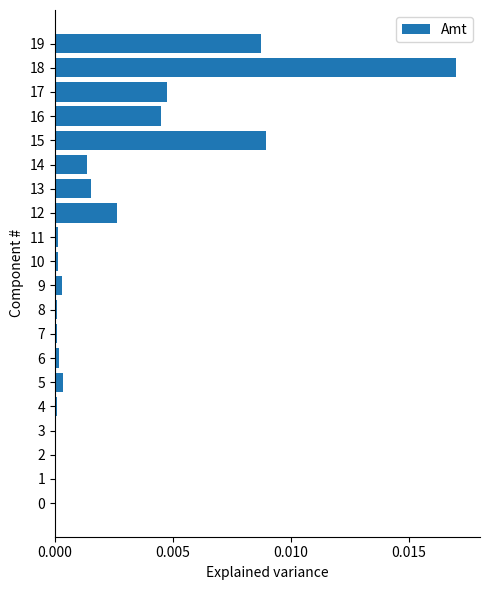

The chart shows a value of 0.0 at 8. True or false?

True